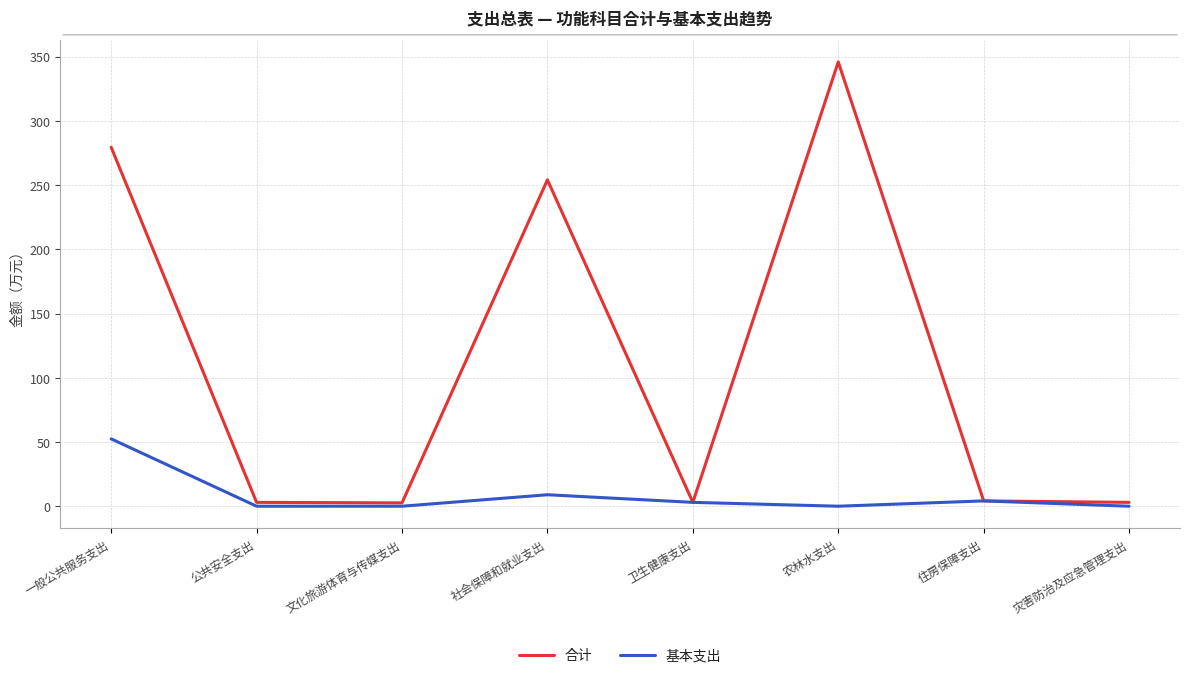

Does the chart display data point markers on the line(s)?

No